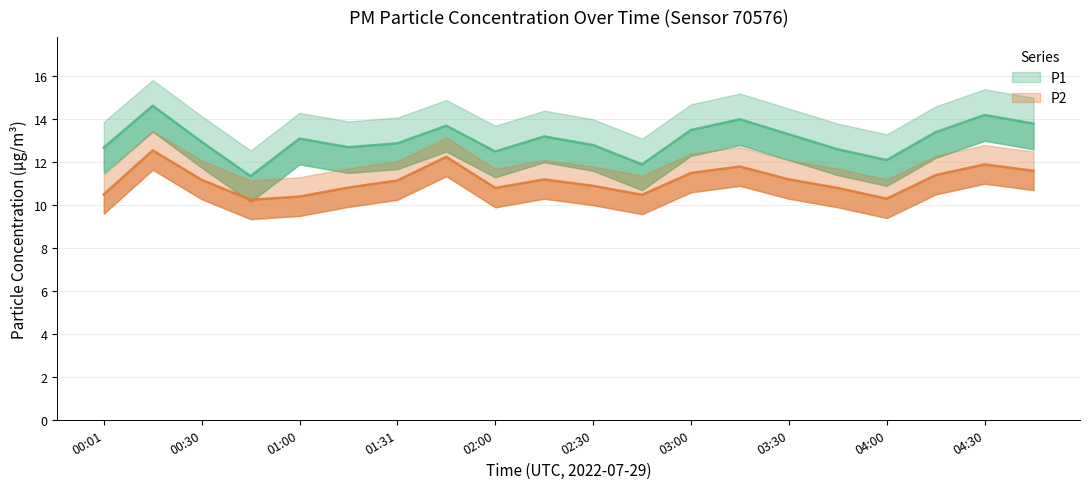

At which category does P2 reach its first local peak?

00:16